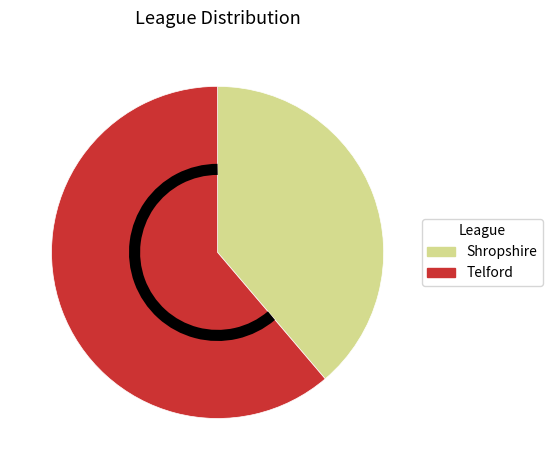

What is the ratio of the value at Telford to the value at Shropshire?

1.6